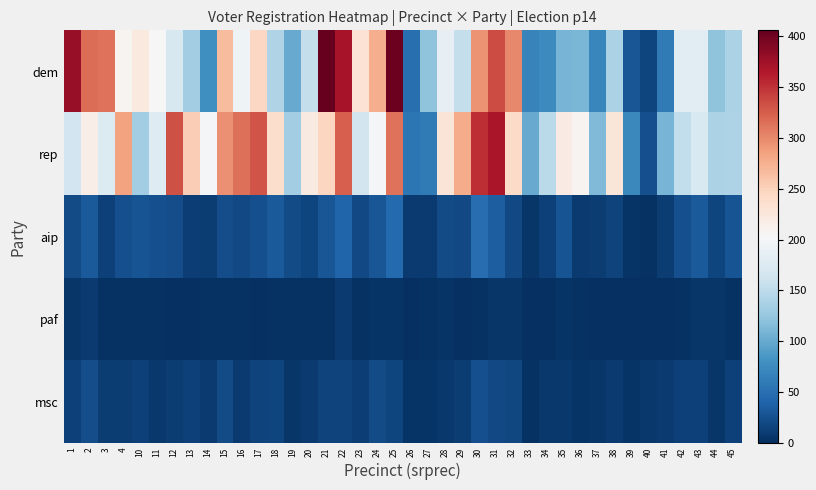

Rank the series by their maximum value, from lowest to highest.

paf, msc, aip, rep, dem